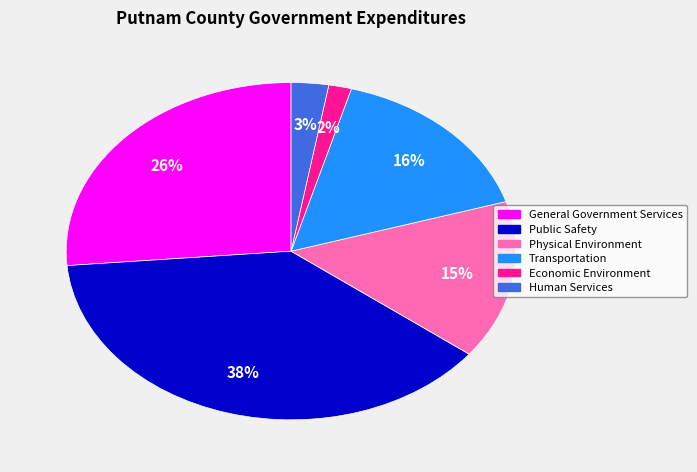

Is there any slice that represents more than half of the pie?

No